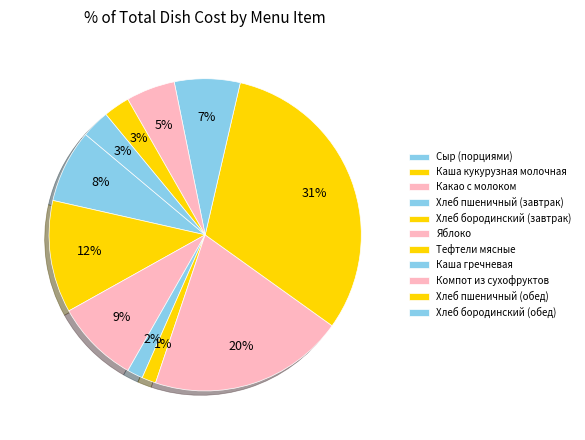

Is there a majority slice in this chart?

No